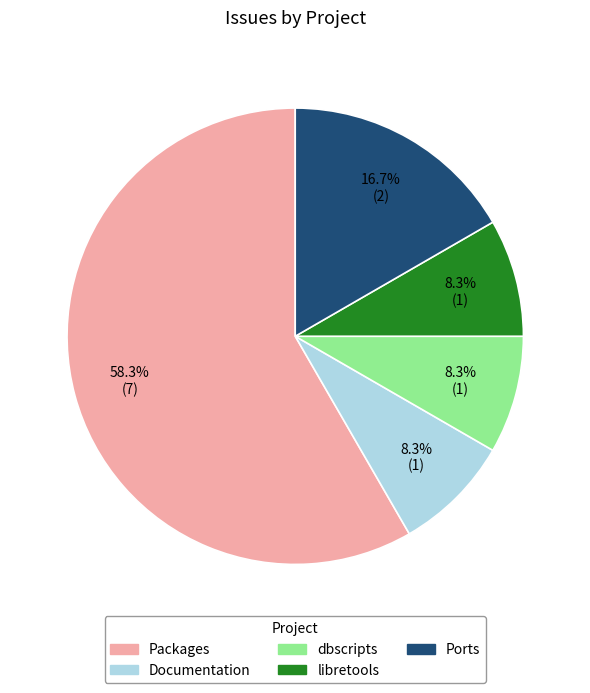

What is the ratio of the value at Ports to the value at libretools?

2.0